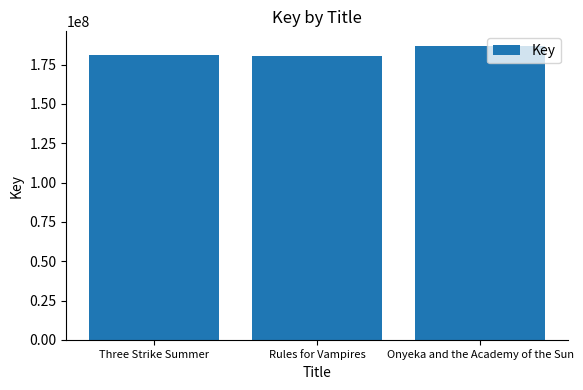

What is the label of the 3rd bar from the right?

Three Strike Summer